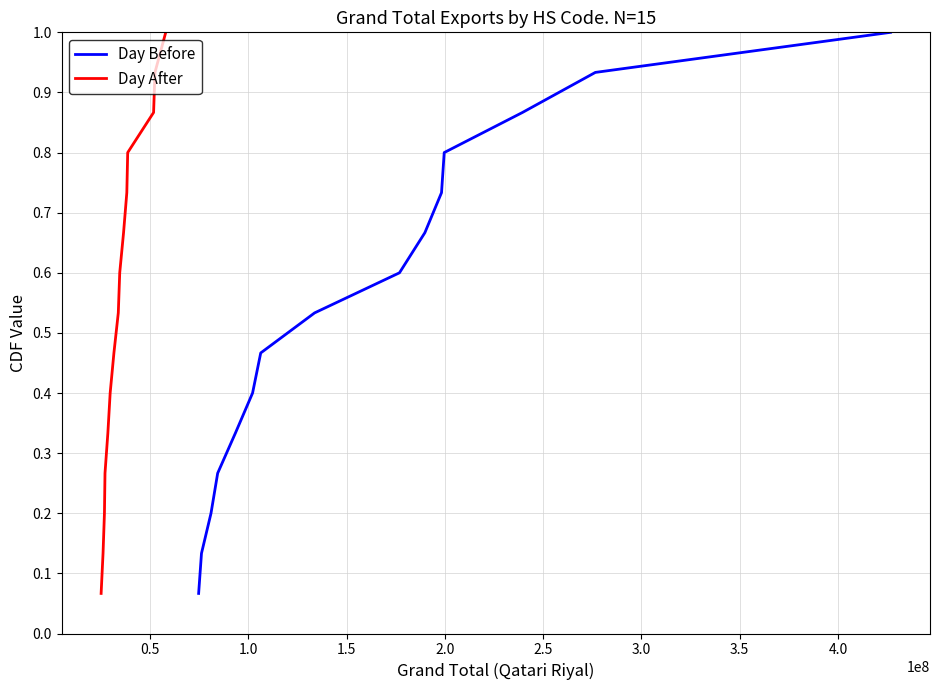

What is the difference between the second highest and minimum values in the Day After series?

0.9